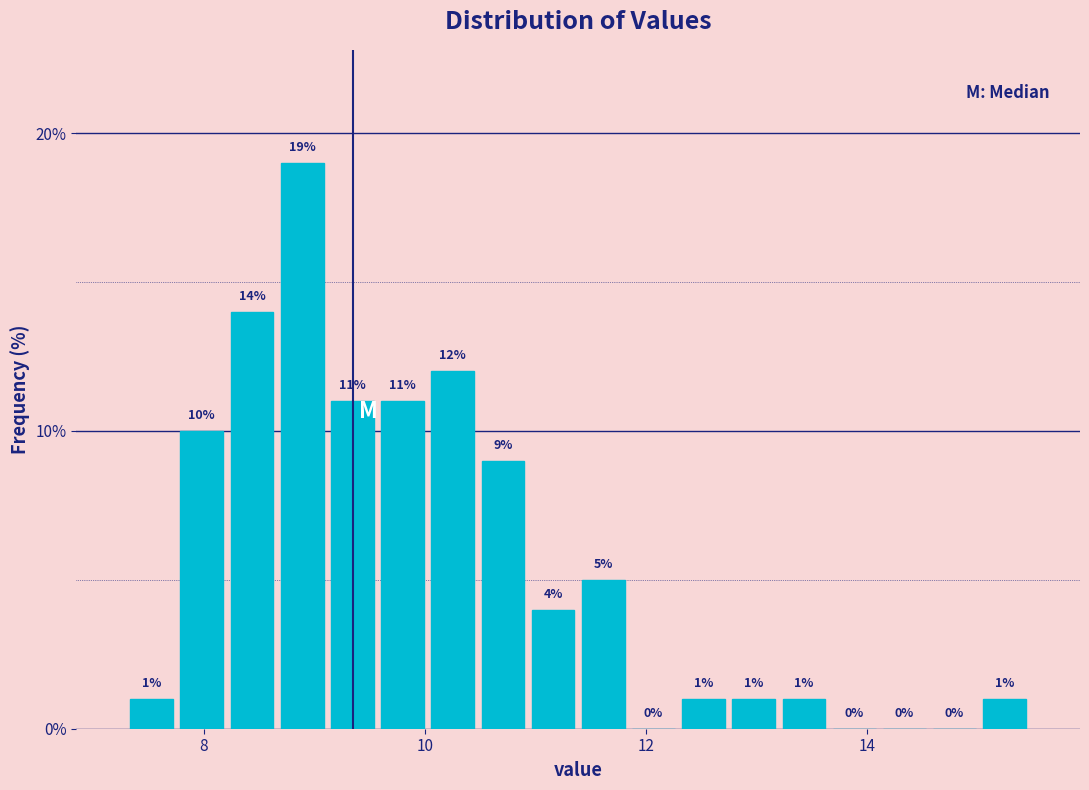

Around what value on the x-axis is the tallest bar? Give the approximate position of its centre, as read against the axis.

8.8